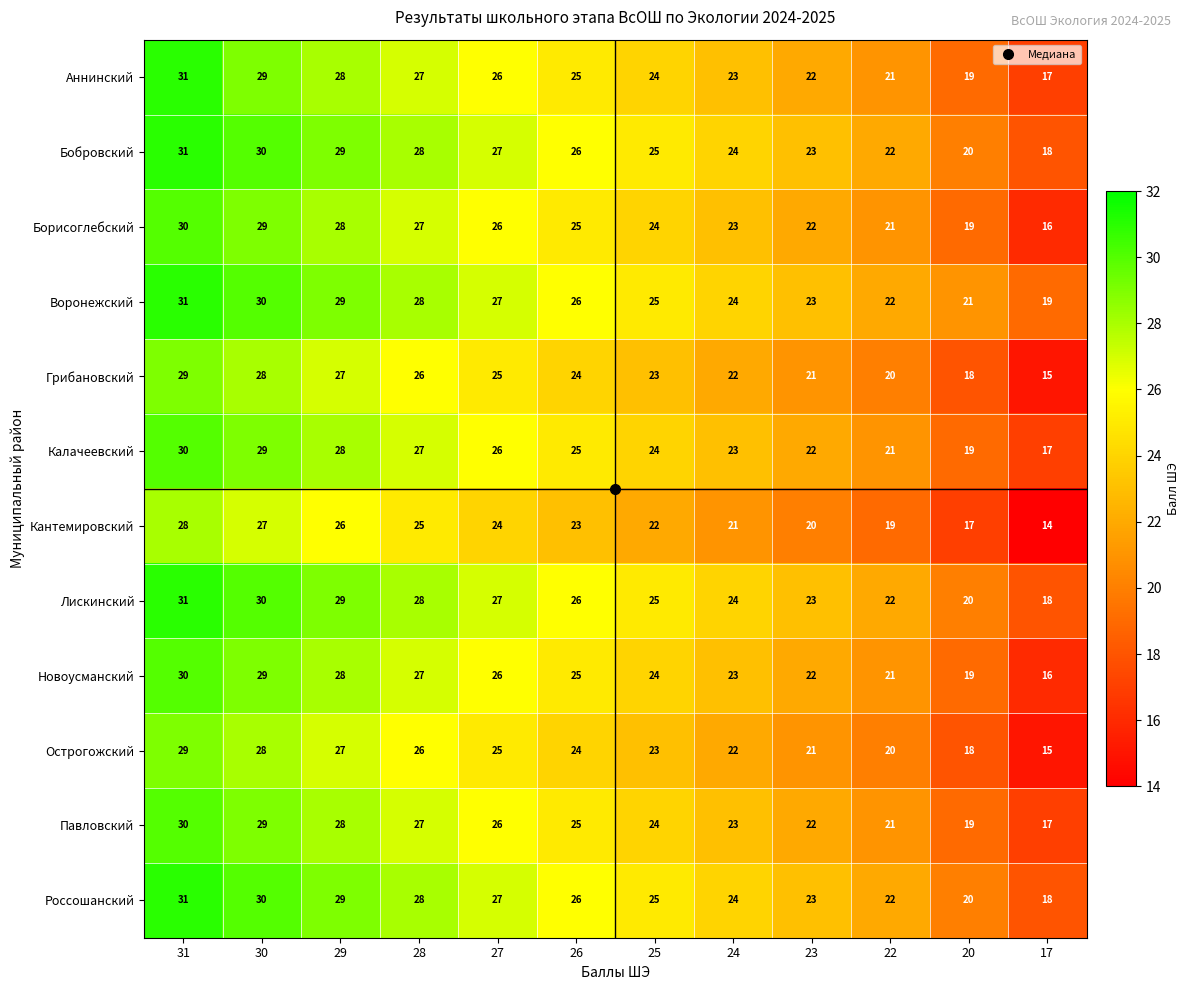

What is the average value of the Лискинский series?

25